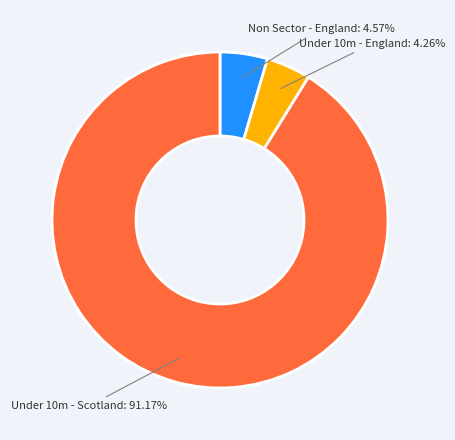

Is there a majority slice in this chart?

Yes